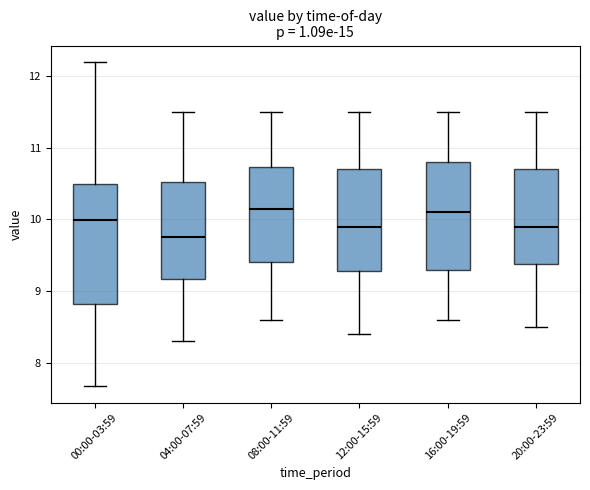

Where is the upper edge of the box for 00:00-03:59 on the y-axis? The values are not printed on the chart, so give them approximately, as read against the axis.

10.5